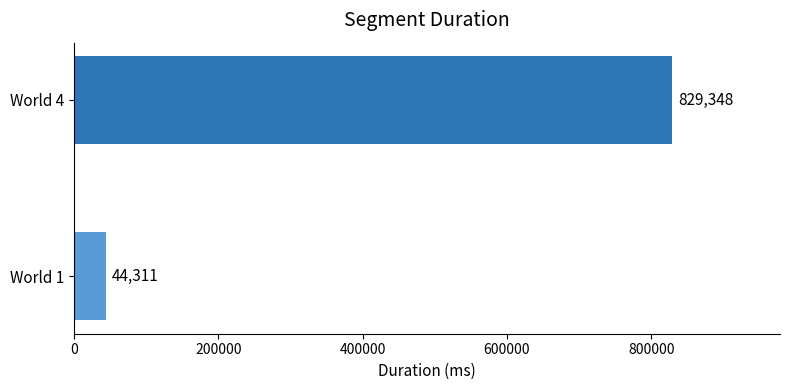

What is the change in value from World 1 to World 4?

+785037